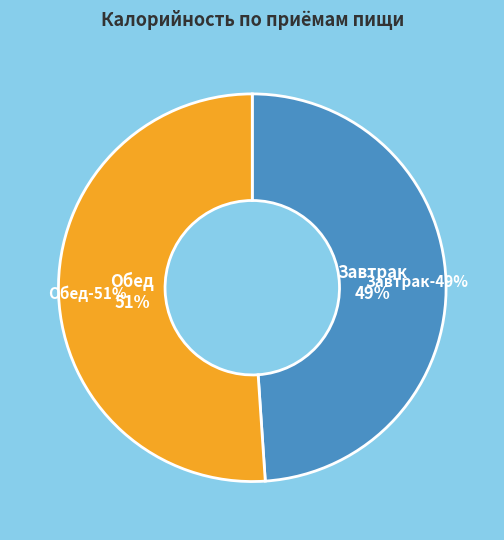

Approximately how many times larger is the value at Обед compared to Завтрак?

1.0